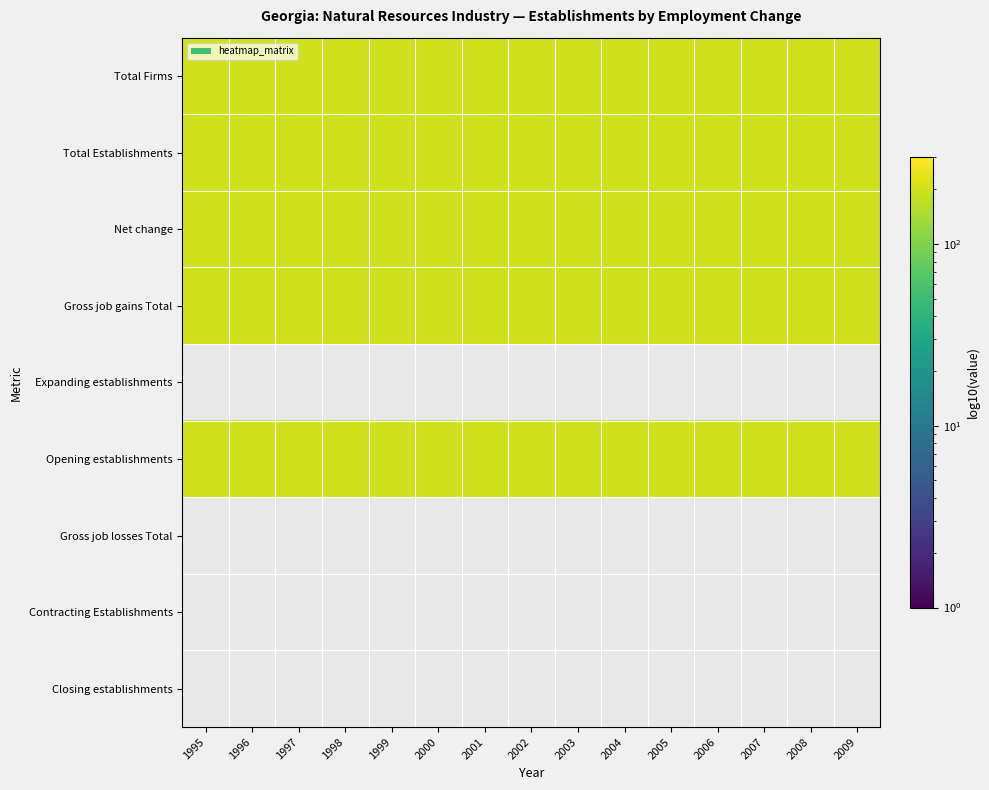

Reading left to right, extract all data points from this chart.

Total Firms: 1995=200	1996=200	1997=200	1998=200	1999=200	2000=200	2001=200	2002=200	2003=200	2004=200	2005=200	2006=200	2007=200	2008=200	2009=200
Total Establishments: 1995=200	1996=200	1997=200	1998=200	1999=200	2000=200	2001=200	2002=200	2003=200	2004=200	2005=200	2006=200	2007=200	2008=200	2009=200
Net change: 1995=200	1996=200	1997=200	1998=200	1999=200	2000=200	2001=200	2002=200	2003=200	2004=200	2005=200	2006=200	2007=200	2008=200	2009=200
Gross job gains Total: 1995=200	1996=200	1997=200	1998=200	1999=200	2000=200	2001=200	2002=200	2003=200	2004=200	2005=200	2006=200	2007=200	2008=200	2009=200
Expanding establishments: 1995=0	1996=0	1997=0	1998=0	1999=0	2000=0	2001=0	2002=0	2003=0	2004=0	2005=0	2006=0	2007=0	2008=0	2009=0
Opening establishments: 1995=200	1996=200	1997=200	1998=200	1999=200	2000=200	2001=200	2002=200	2003=200	2004=200	2005=200	2006=200	2007=200	2008=200	2009=200
Gross job losses Total: 1995=0	1996=0	1997=0	1998=0	1999=0	2000=0	2001=0	2002=0	2003=0	2004=0	2005=0	2006=0	2007=0	2008=0	2009=0
Contracting Establishments: 1995=0	1996=0	1997=0	1998=0	1999=0	2000=0	2001=0	2002=0	2003=0	2004=0	2005=0	2006=0	2007=0	2008=0	2009=0
Closing establishments: 1995=0	1996=0	1997=0	1998=0	1999=0	2000=0	2001=0	2002=0	2003=0	2004=0	2005=0	2006=0	2007=0	2008=0	2009=0